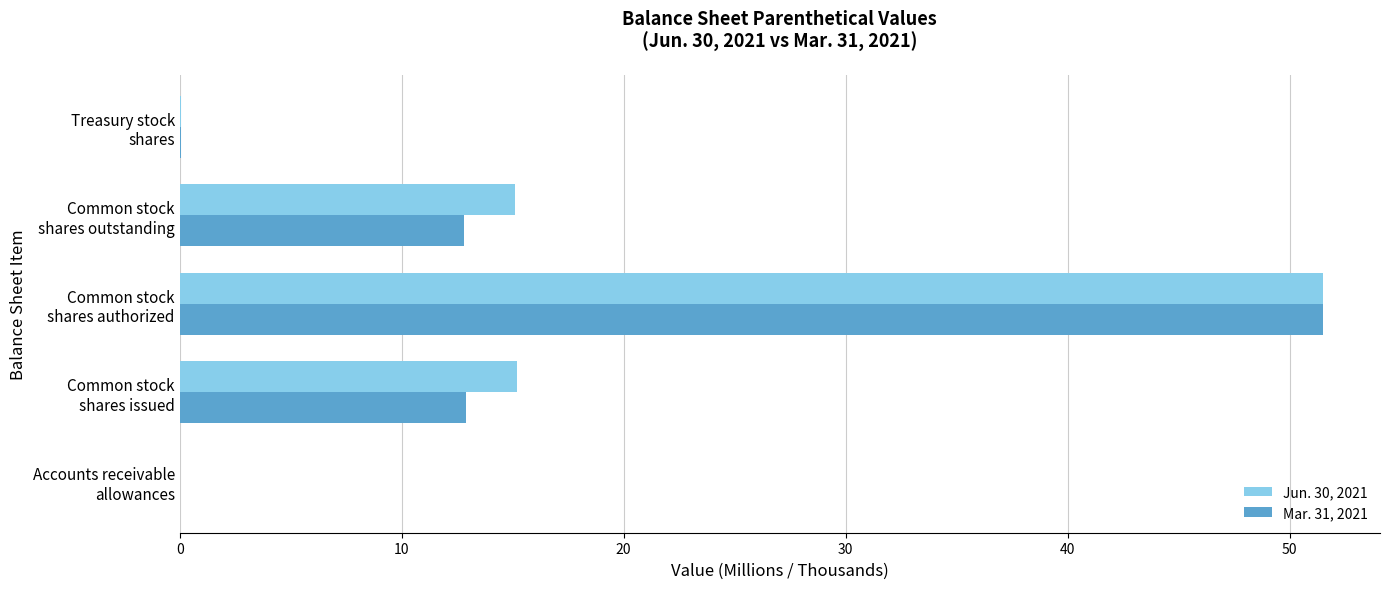

What is the sum of all Mar. 31, 2021 values?

77.3